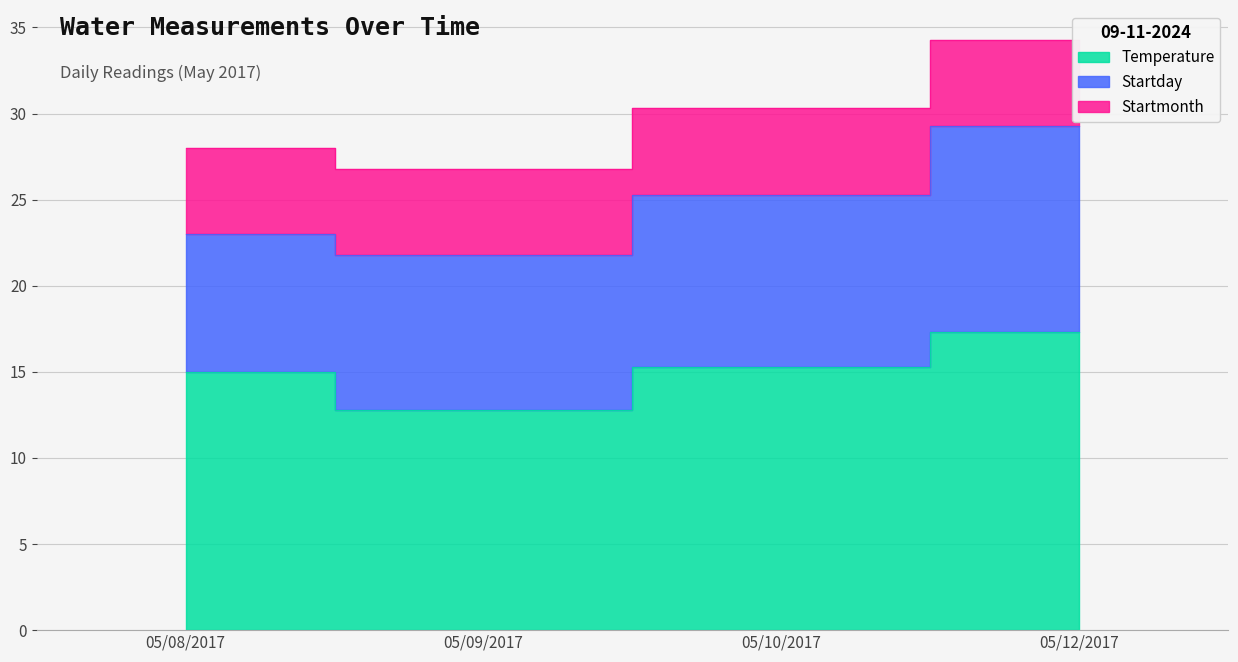

What is the sum of all Startmonth values?

20.0